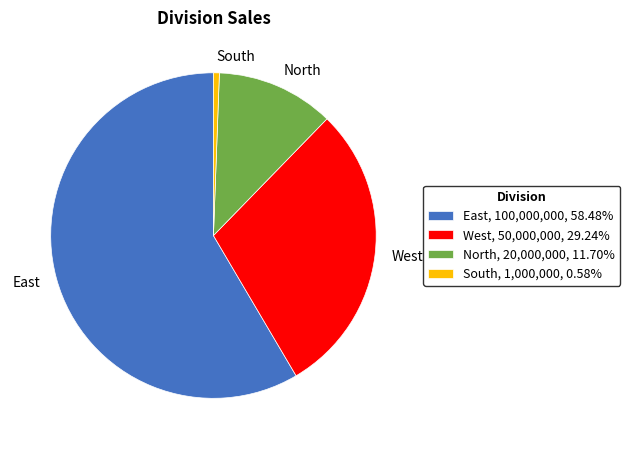

Approximately how many times larger is the value at North compared to East?

0.2